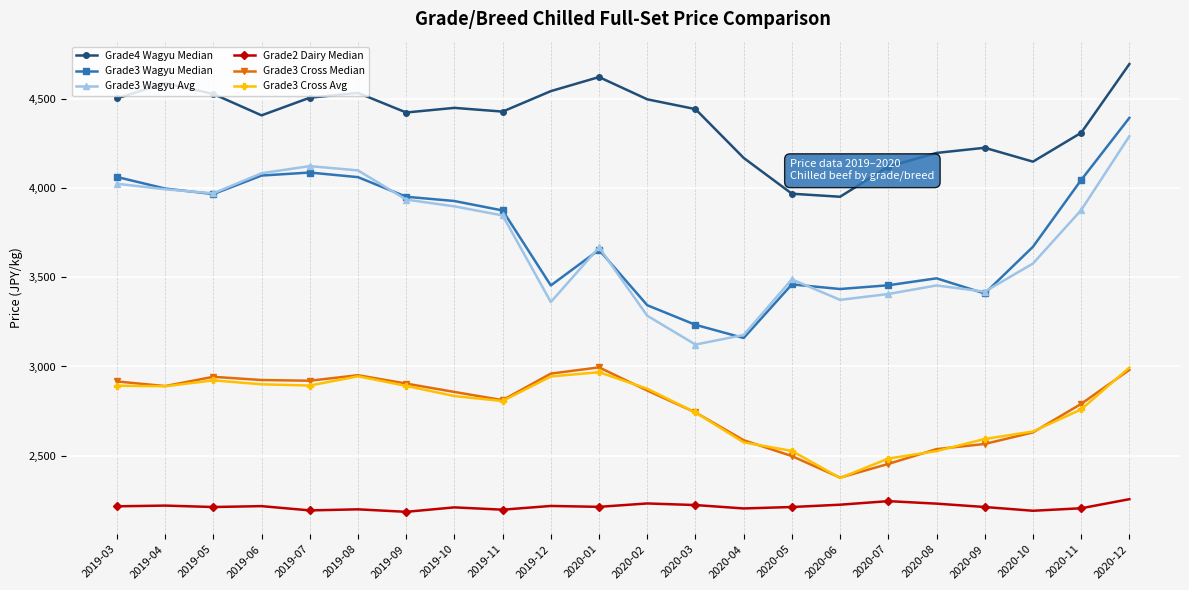

At how many categories does at least one series exceed 3388?

22